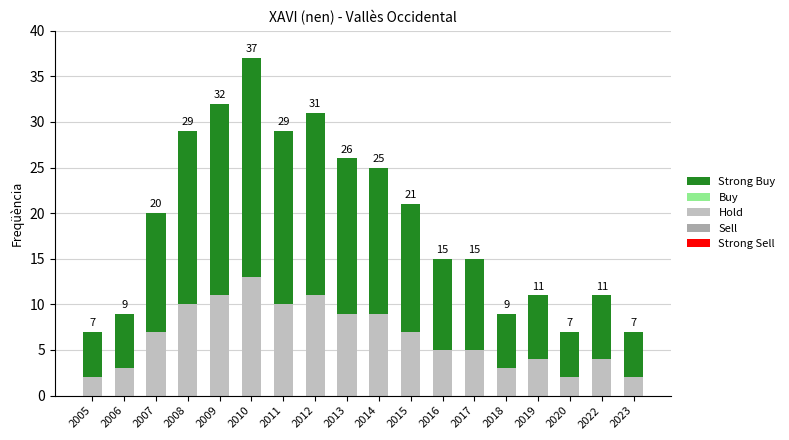

The Hold series shows 4 at 2007. True or false?

False